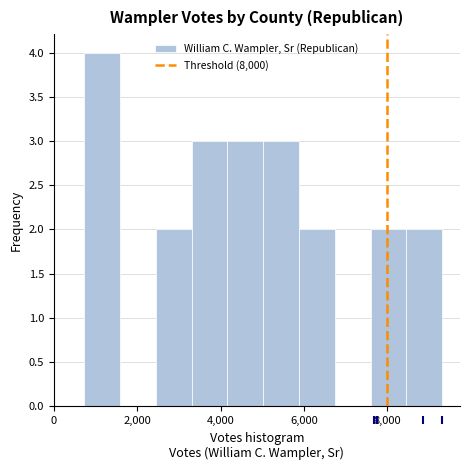

Which range on the x-axis has the tallest bar?

800 to 1600